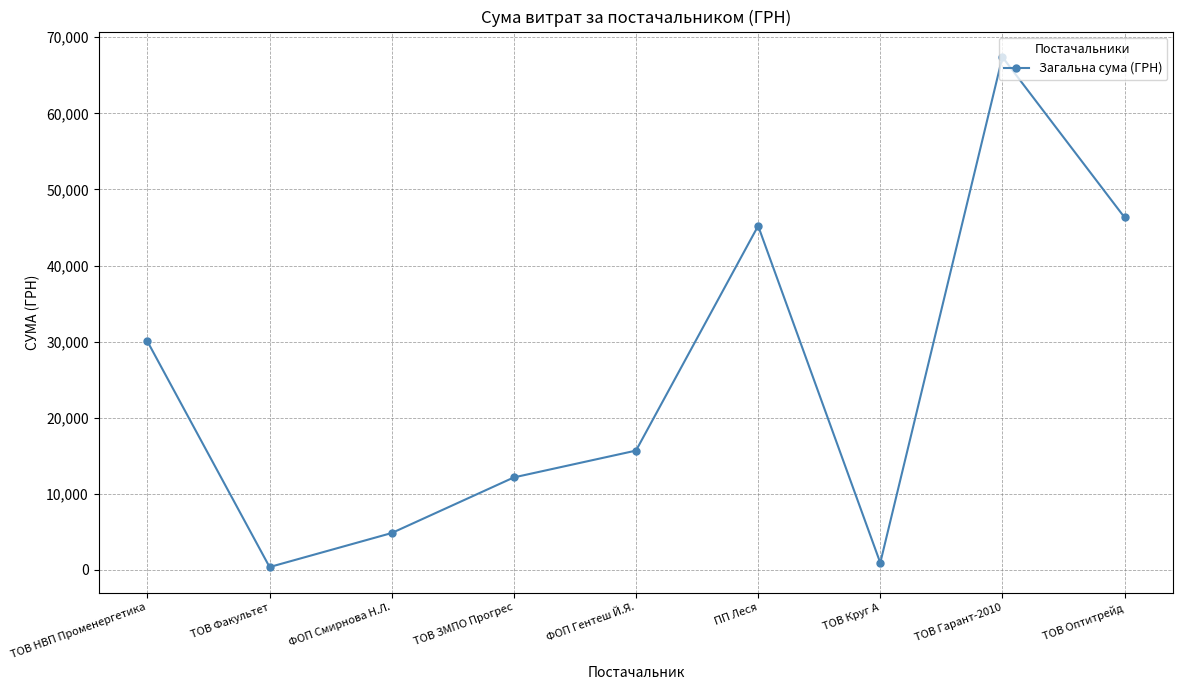

At which category does the data reach its first local peak?

ПП Леся